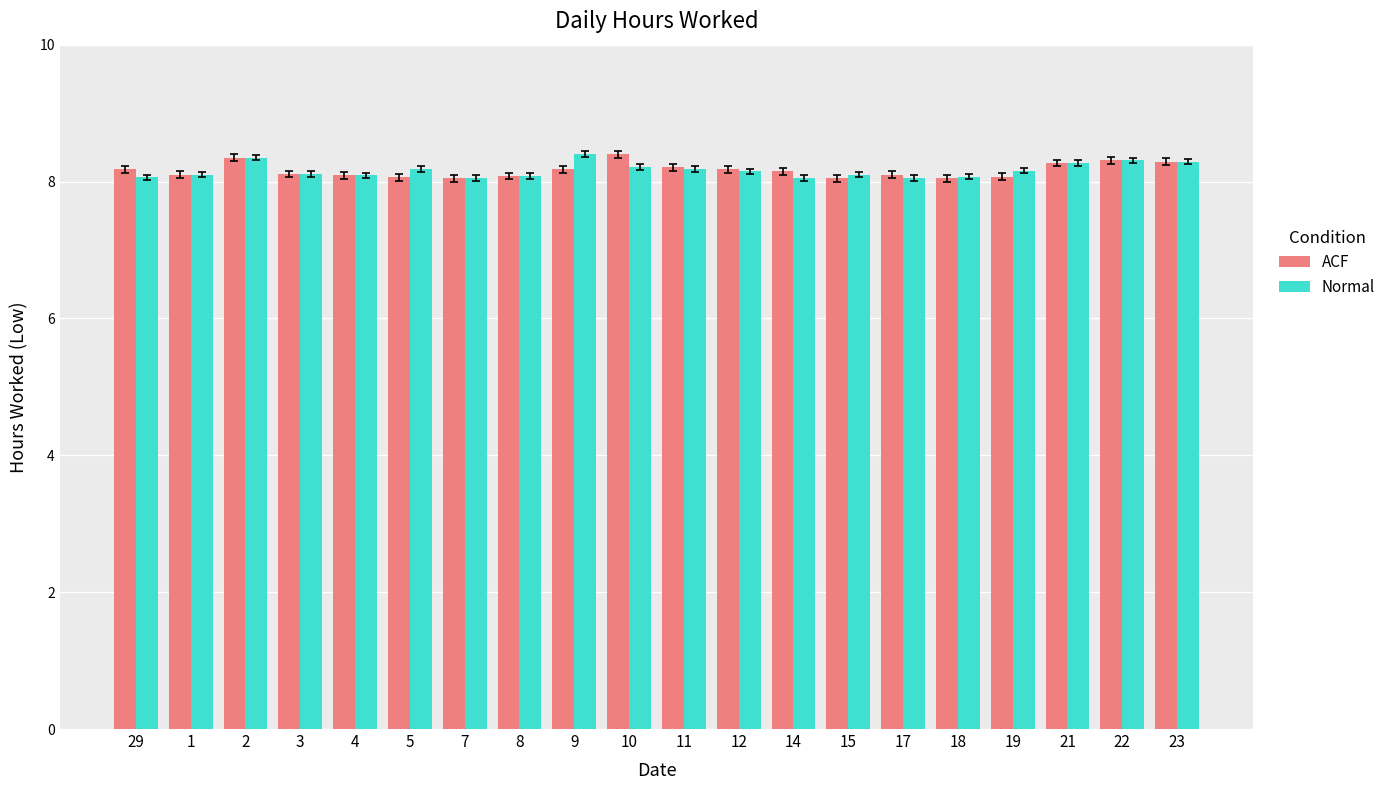

What is the average value of the Normal series?

8.2